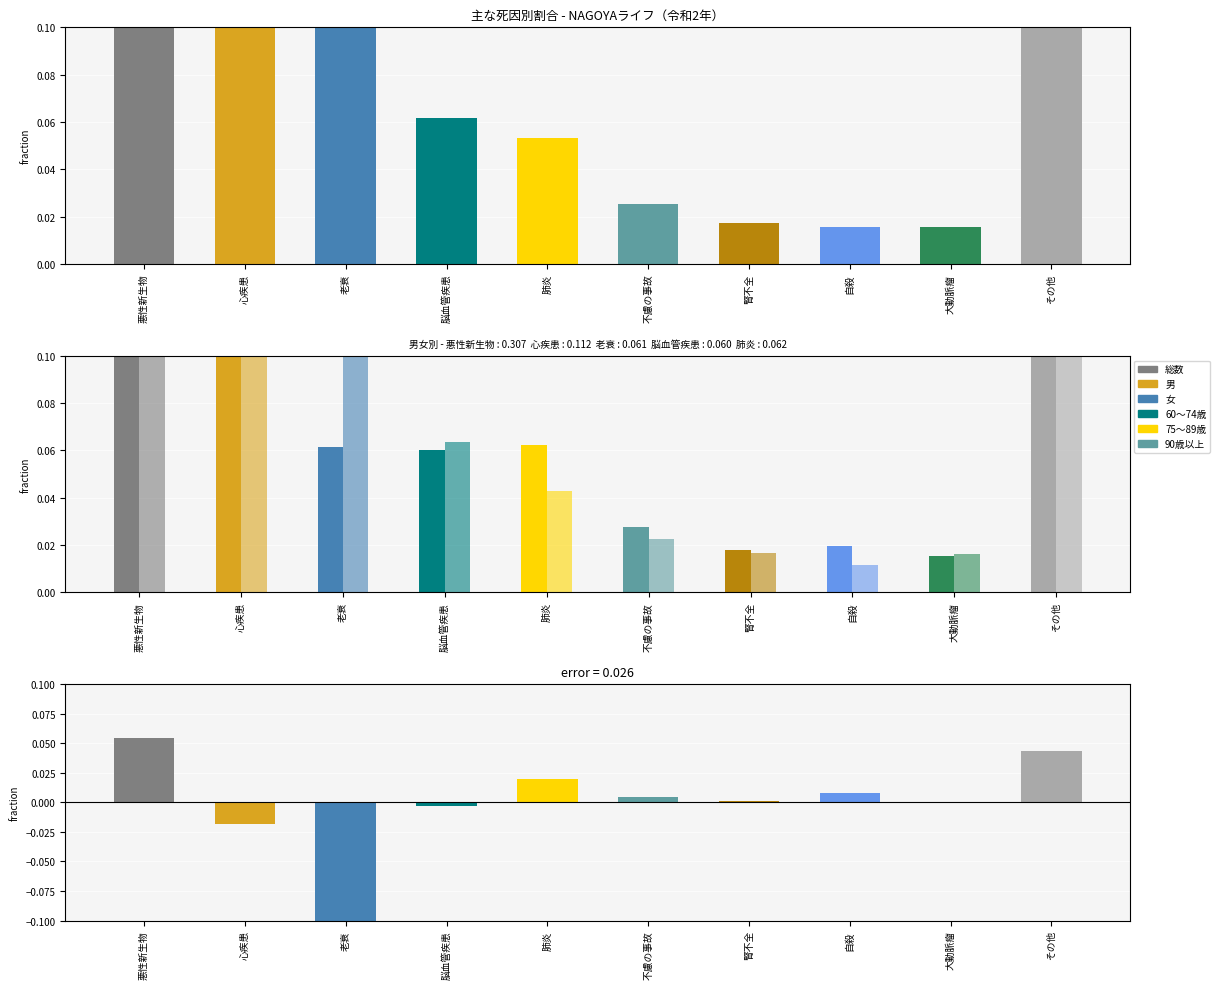

Reading left to right, extract all data points from this chart.

総数: 0.3	0.1	0.1	0.1	0.1	0.0	0.0	0.0	0.0	0.3
男: 0.3	0.1	0.1	0.1	0.1	0.0	0.0	0.0	0.0	0.3
女: 0.3	0.1	0.2	0.1	0.0	0.0	0.0	0.0	0.0	0.3
差（男-女）: 0.1	-0.0	-0.1	-0.0	0.0	0.0	0.0	0.0	-0.0	0.0